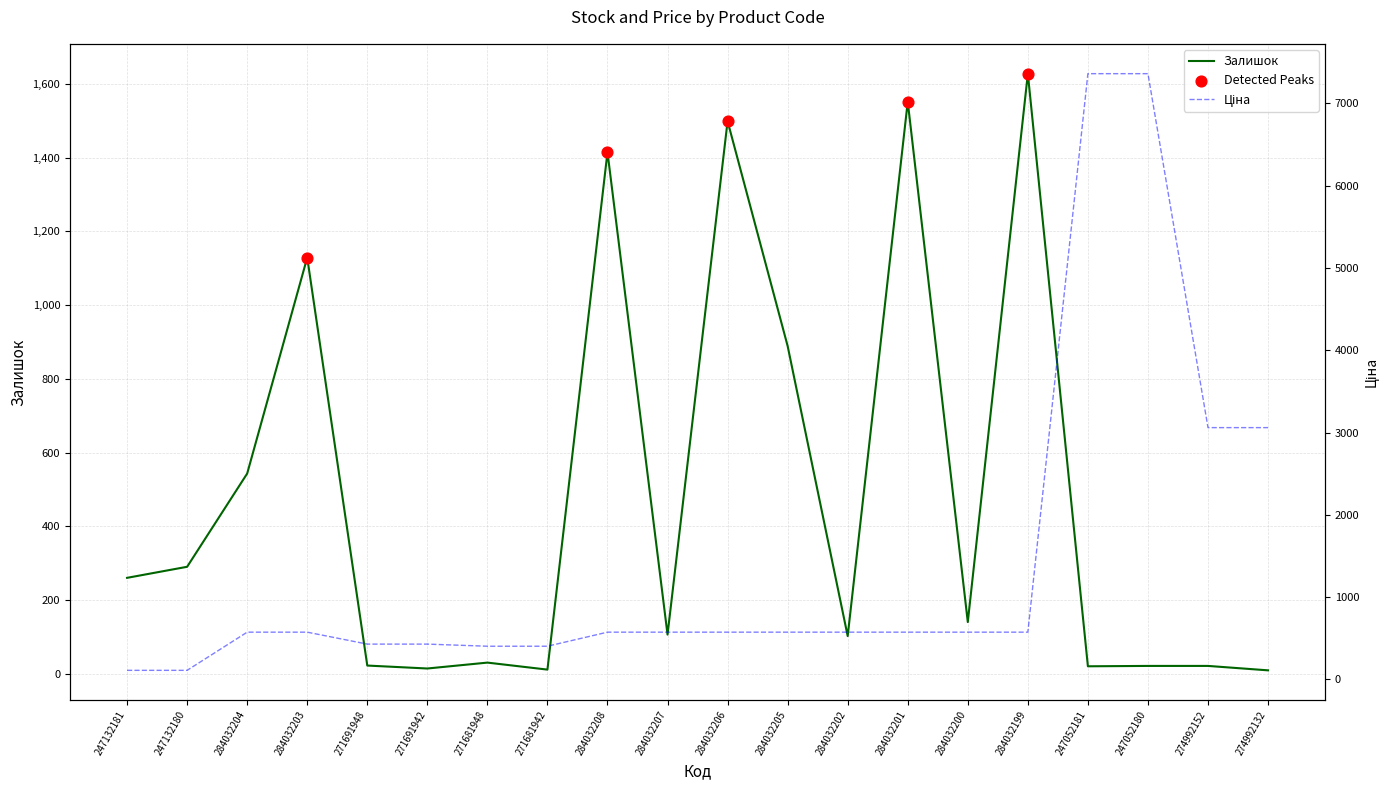

Which series has the largest Y range (max minus min)?

Ціна